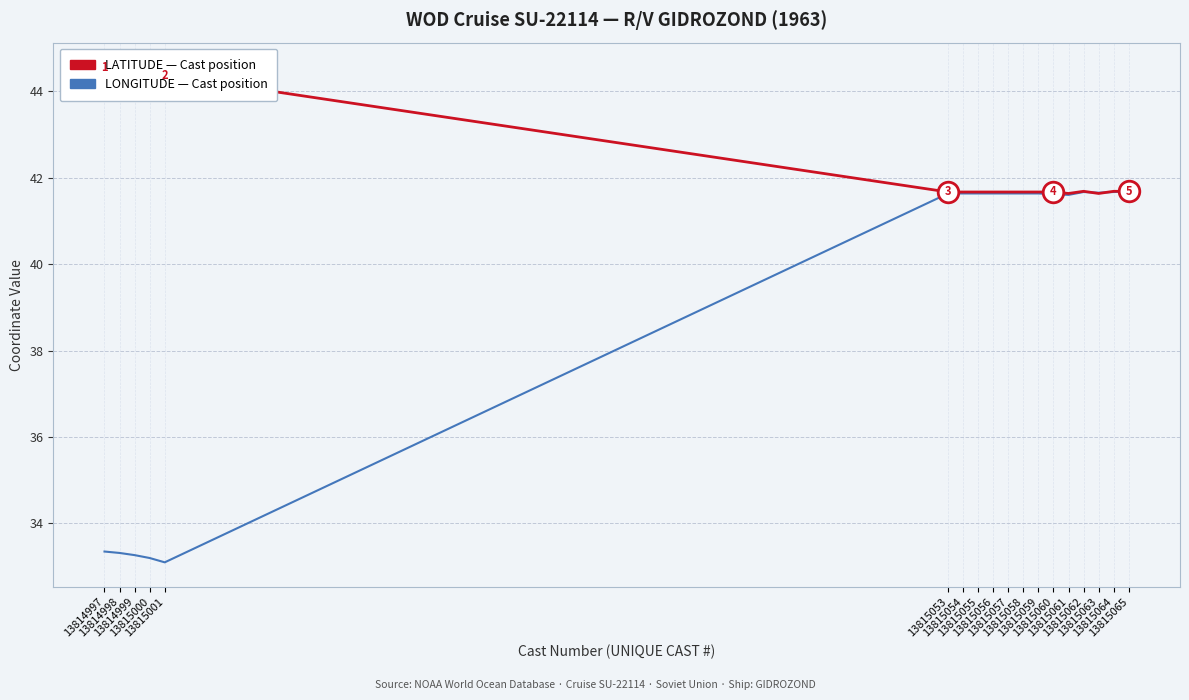

At which category is the sum across all series the highest?

13815065